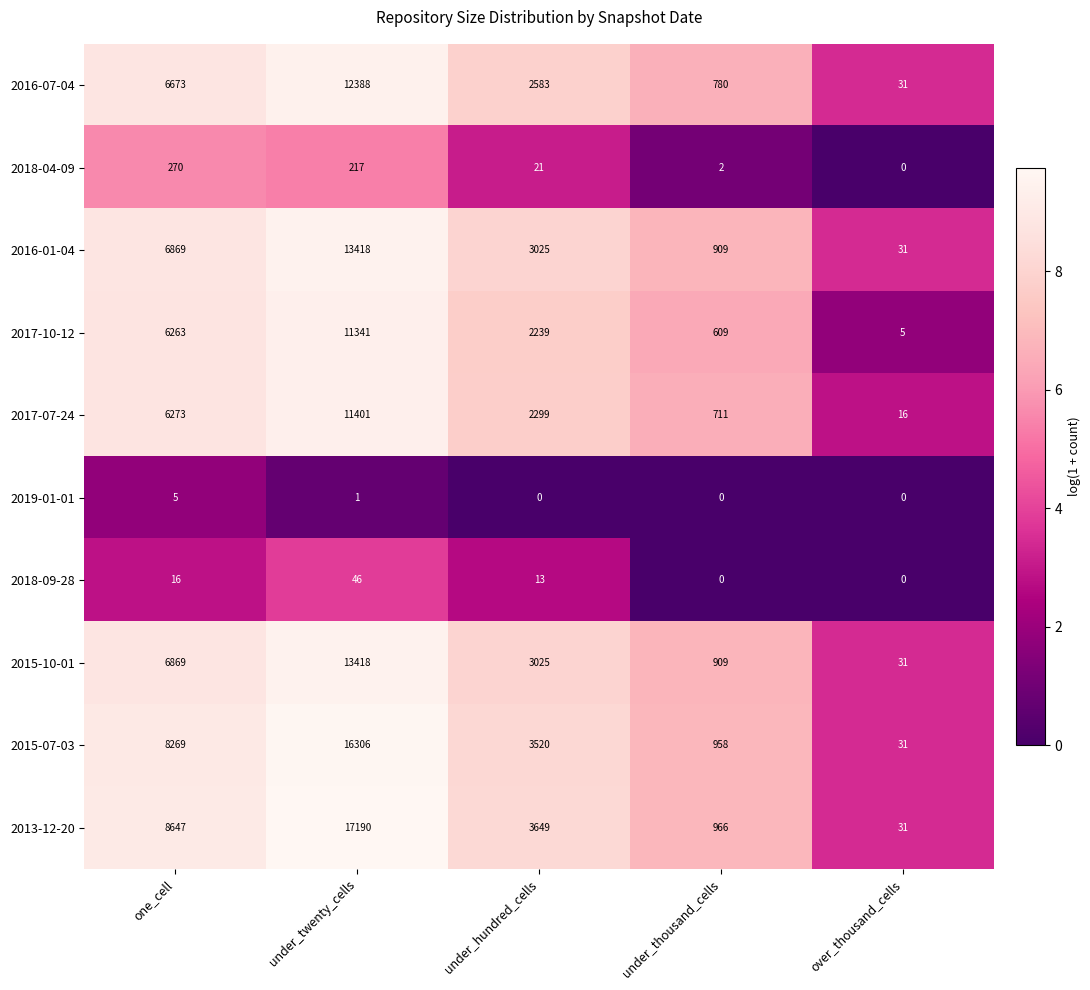

The 2018-04-09 series shows 5.6 at one_cell. True or false?

True